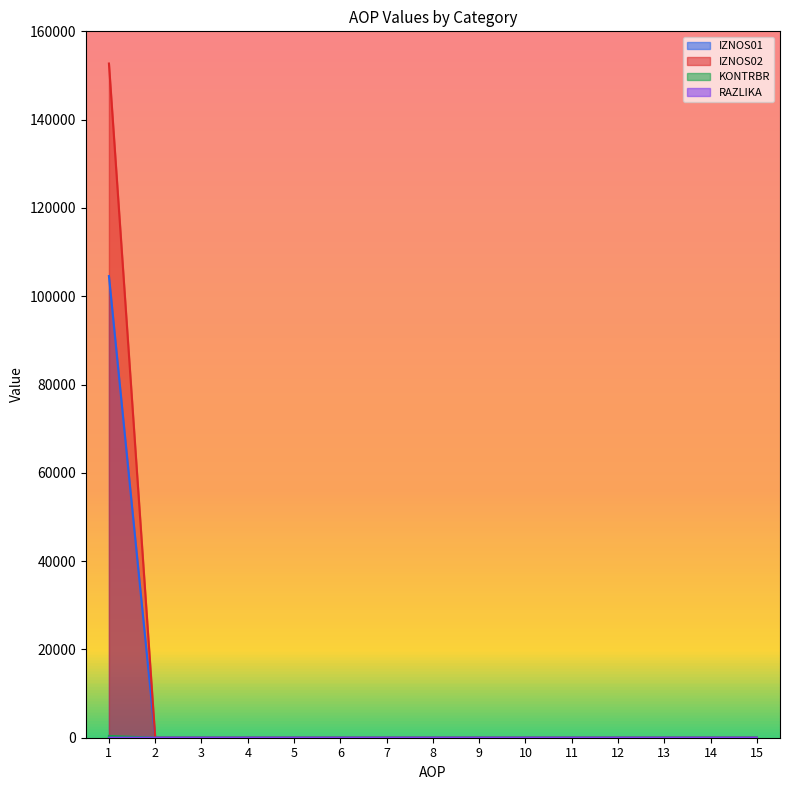

How many values in the KONTRBR series exceed 0?

1